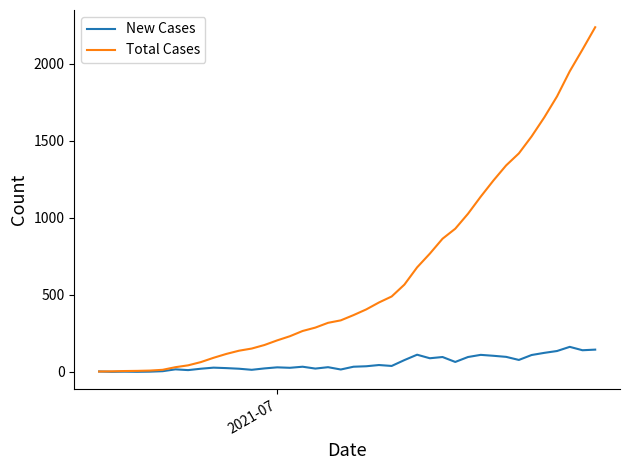

What is the difference between the second highest and minimum values in the New Cases series?

144